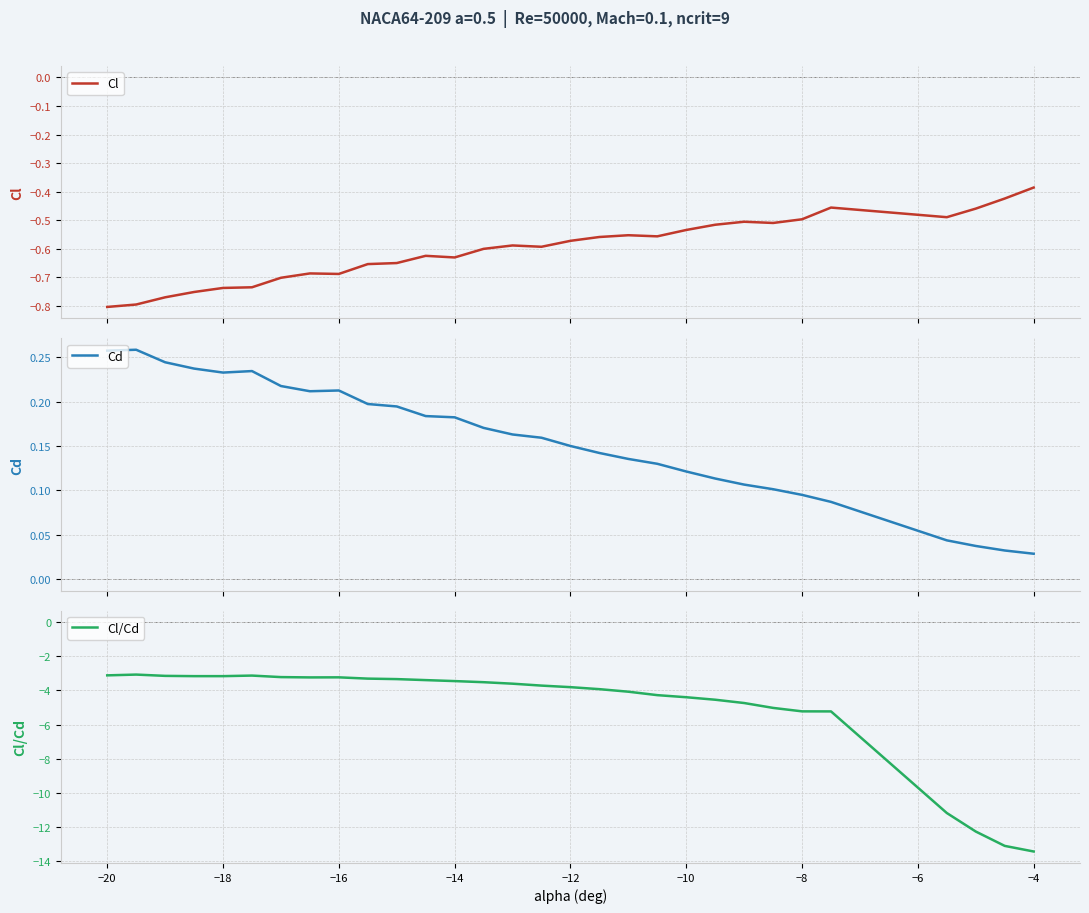

What is the maximum value for Cl/Cd?

-3.1